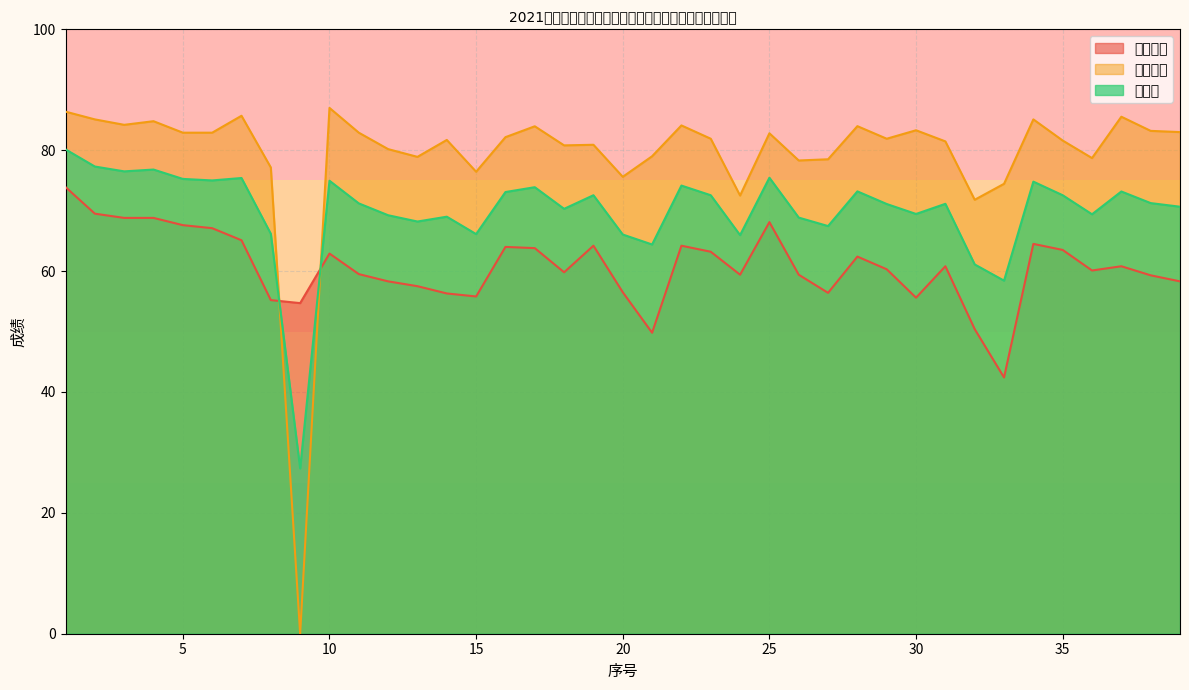

What is the maximum value shown in the chart?

87.0